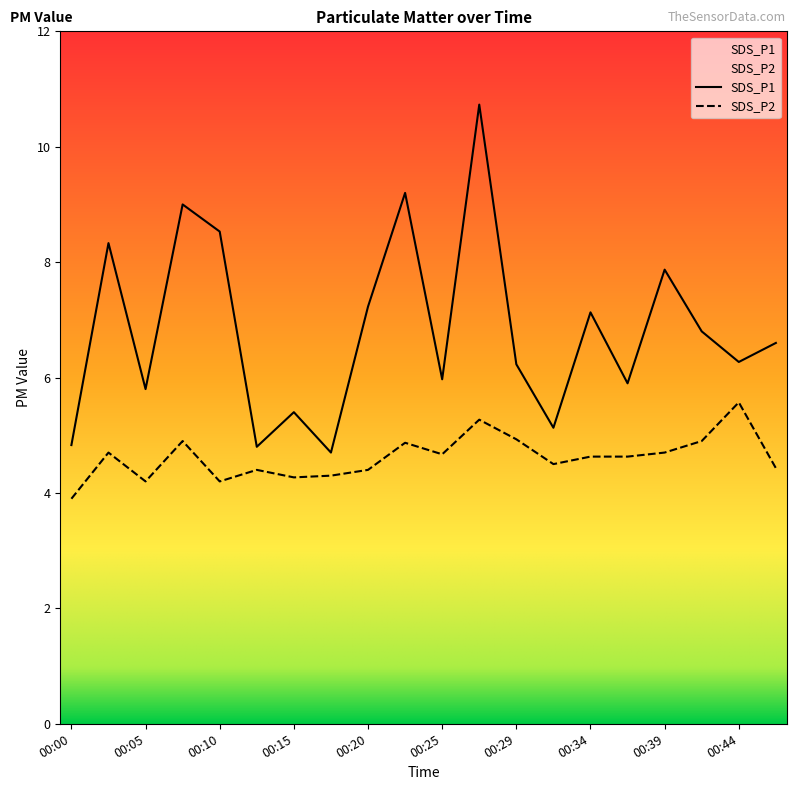

Where does the SDS_P2 series first go above 4?

00:02